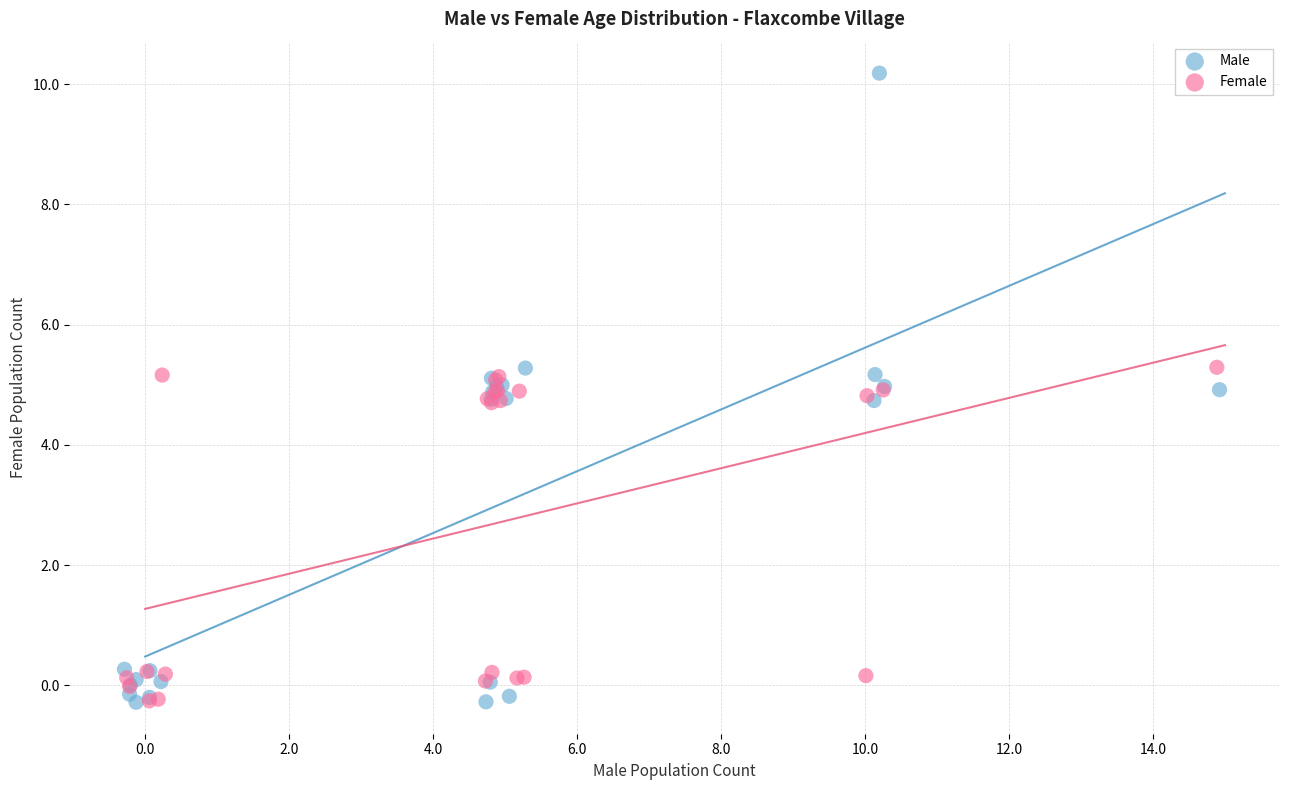

Which series has the widest spread of Y values?

Male